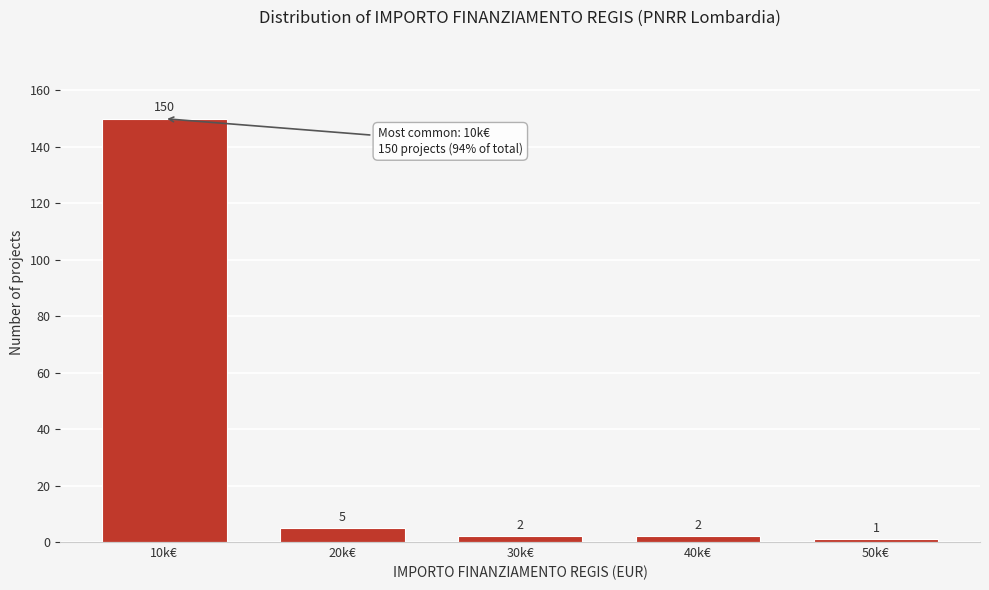

Reading right to left, list all the values displayed in this chart.

50k€=1	40k€=2	30k€=2	20k€=5	10k€=150